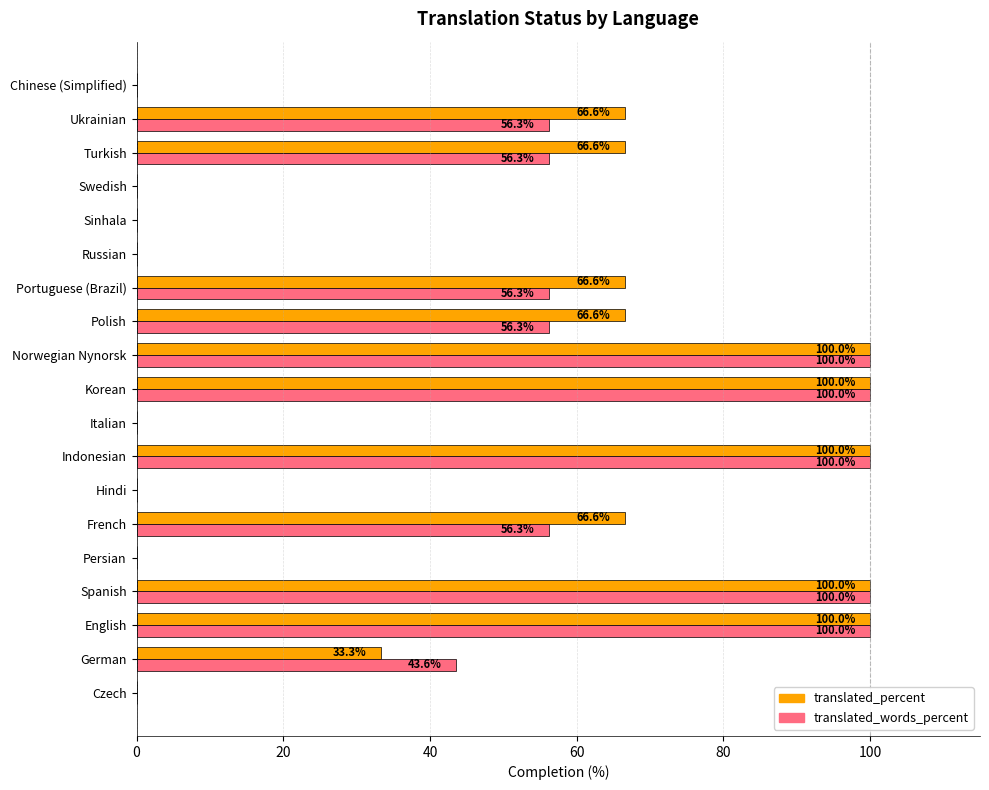

Is it true that translated_percent equals 66.6 at Polish?

True